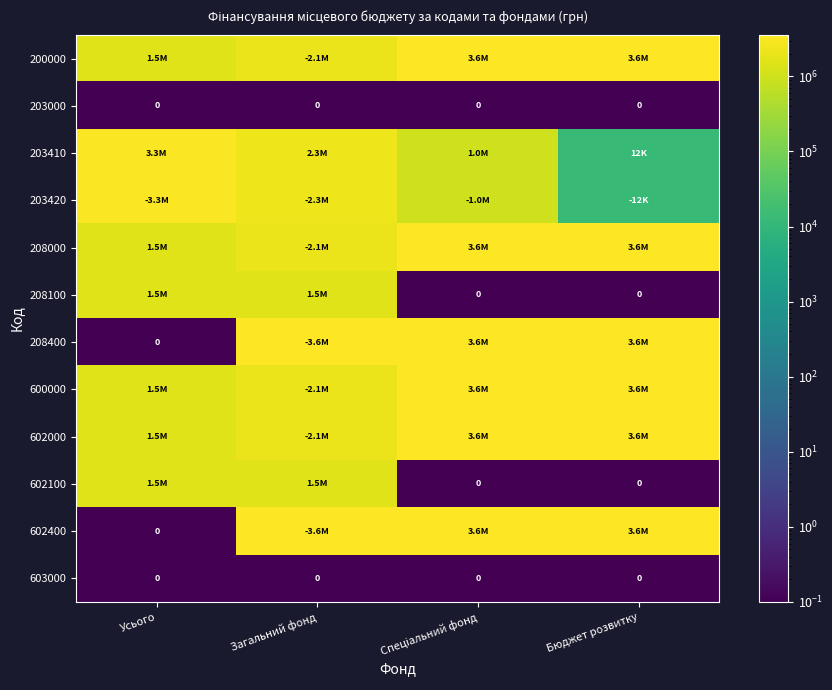

At which category does the chart reach its peak across all series?

Спеціальний фонд